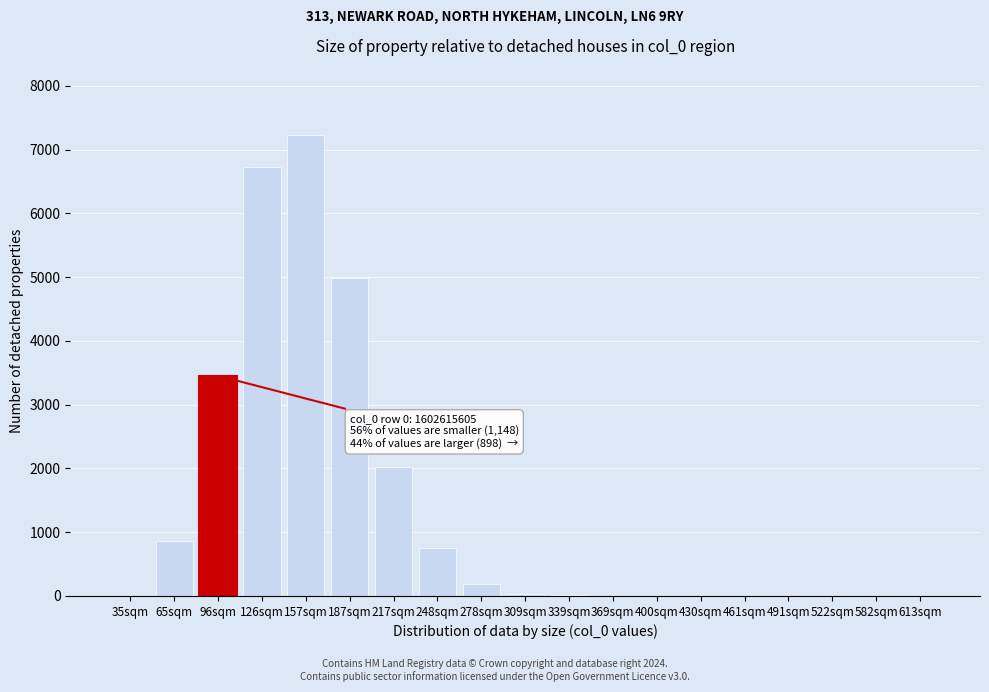

The value at 187sqm is 7029. True or false?

False